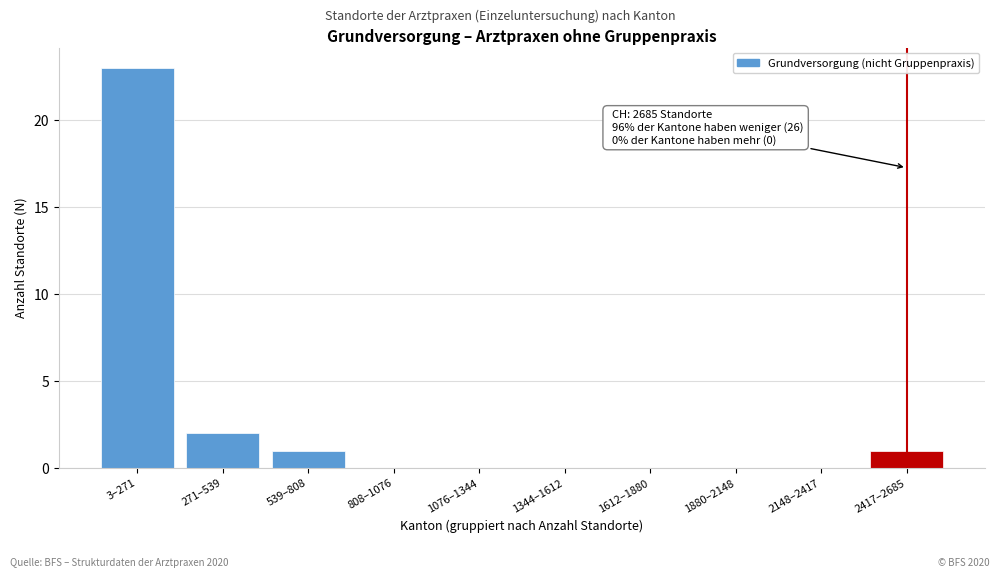

Reading left to right, what are all the values shown in this chart?

3–271=23	271–539=2	539–808=1	808–1076=0	1076–1344=0	1344–1612=0	1612–1880=0	1880–2148=0	2148–2417=0	2417–2685=1